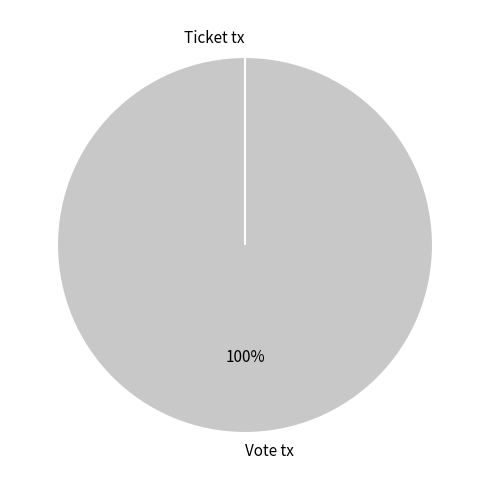

Count the number of slices in the pie.

2